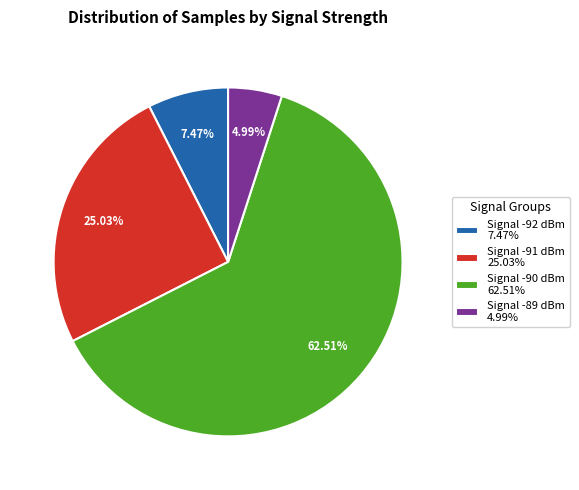

Which category has the biggest portion of the pie?

Signal -90 dBm 62.51%